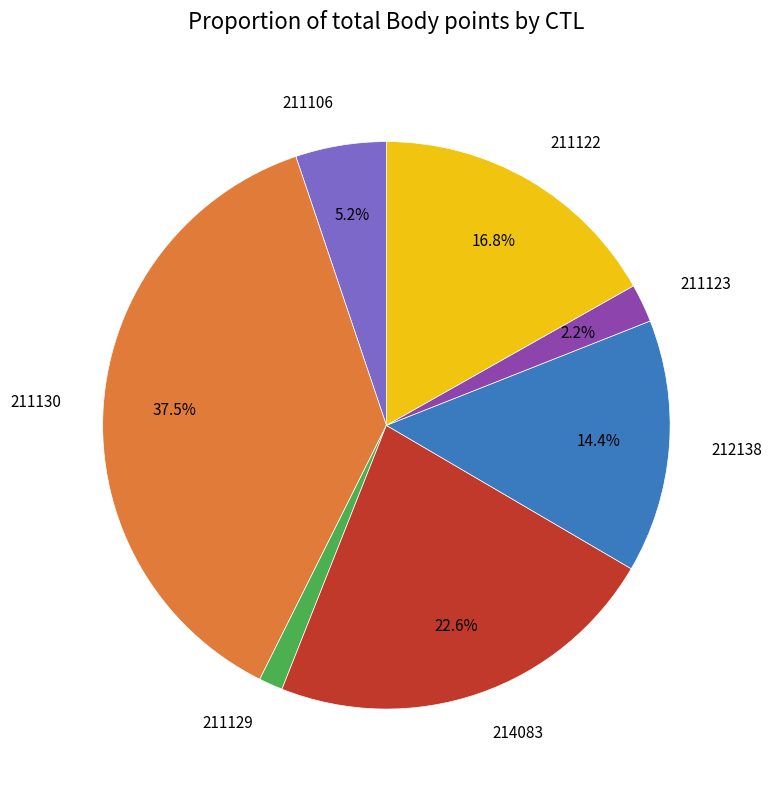

Does any single category account for the majority?

No